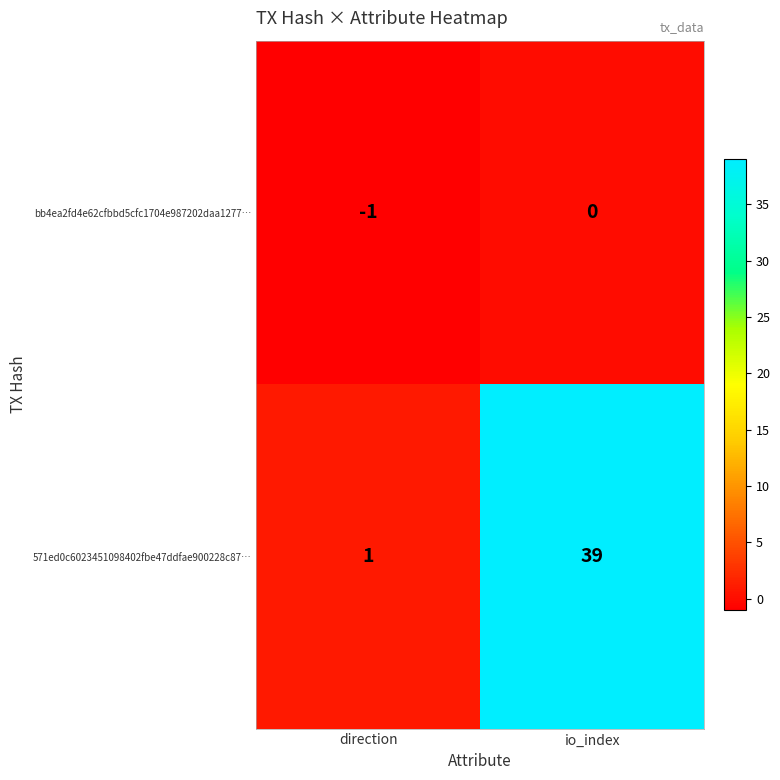

Rank the series at io_index from highest to lowest value.

571ed0c6023451098402fbe47ddfae900228c87…, bb4ea2fd4e62cfbbd5cfc1704e987202daa1277…